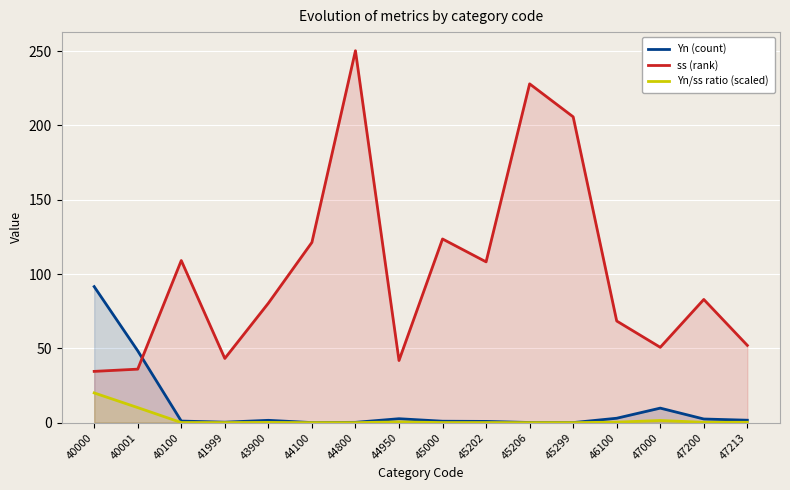

True or false: ss (rank) and Yn/ss ratio (scaled) cross at least once.

False